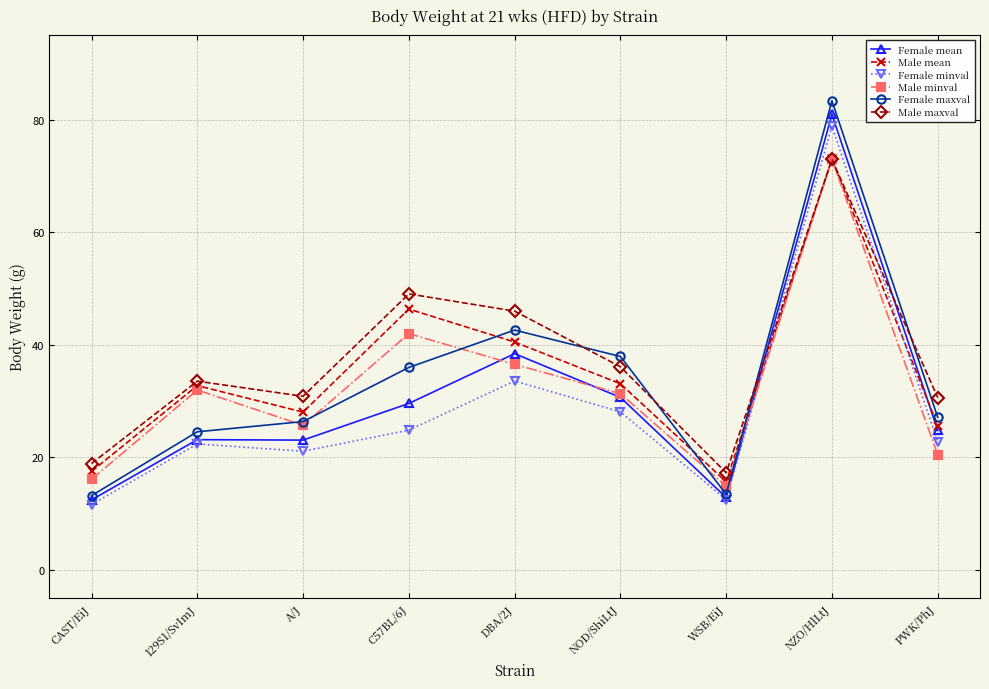

The value of Female maxval at A/J is 45.5. True or false?

False